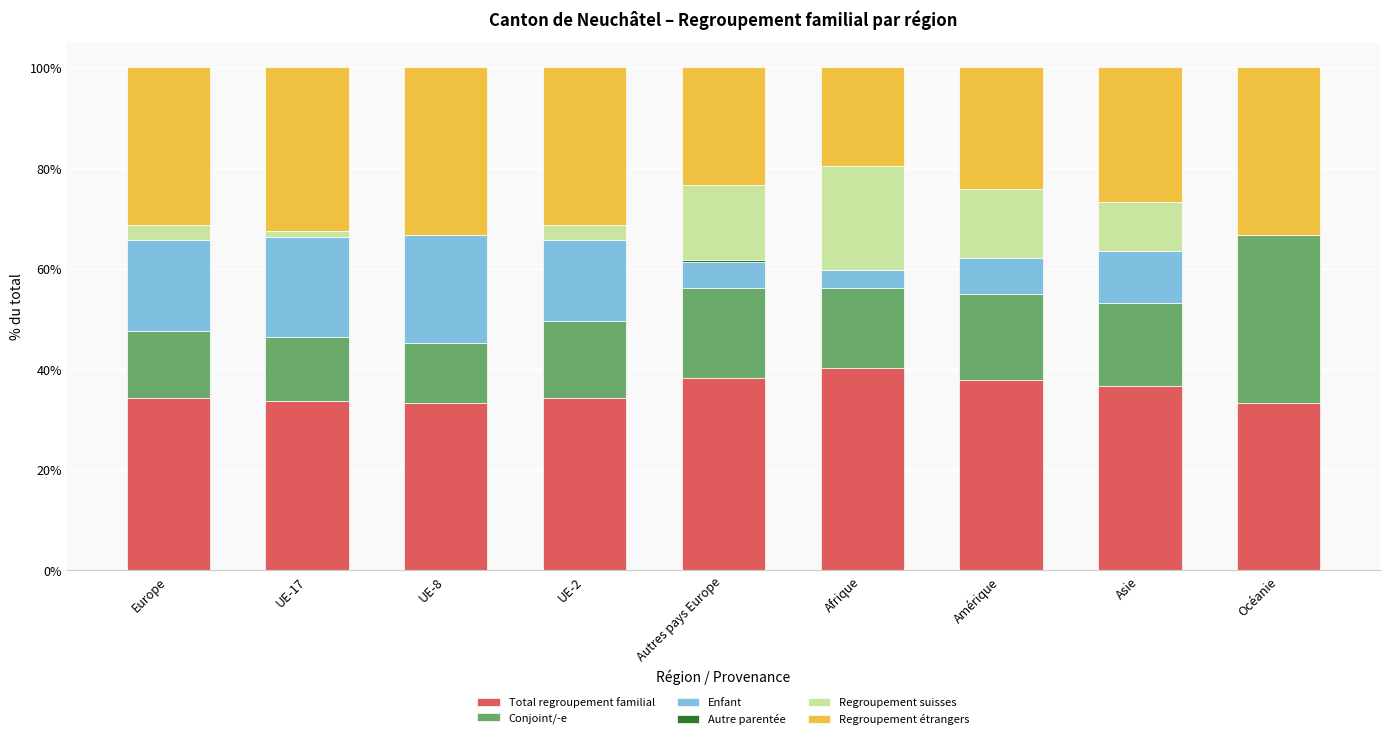

The value of Total regroupement familial at Amérique is 37.9. True or false?

True